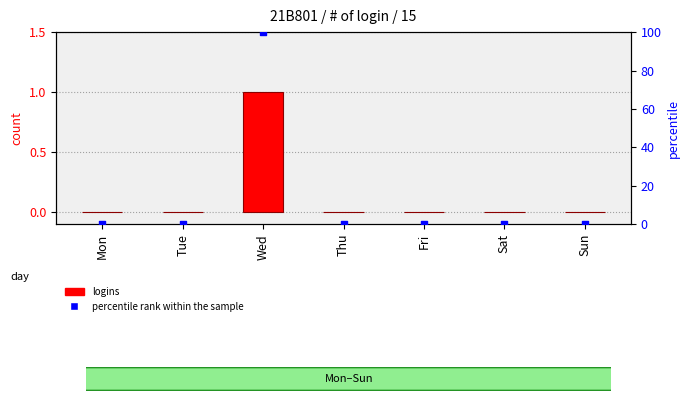

Which series has the widest spread of Y values?

percentile rank within the sample